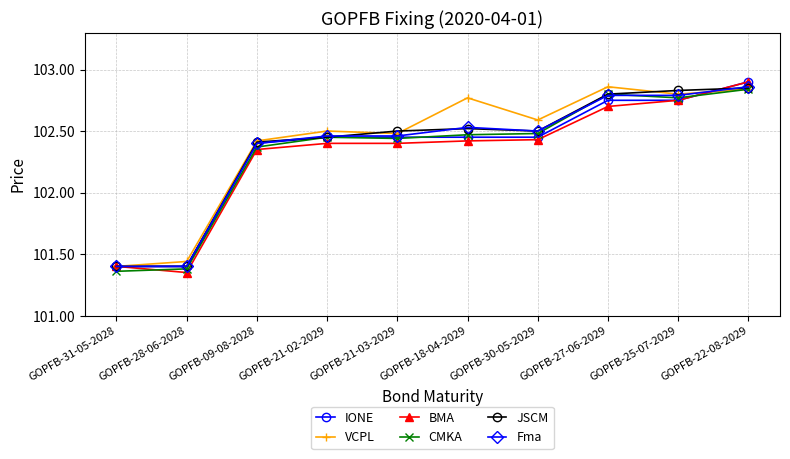

Count the CMKA values in the range 102 to 103.

8